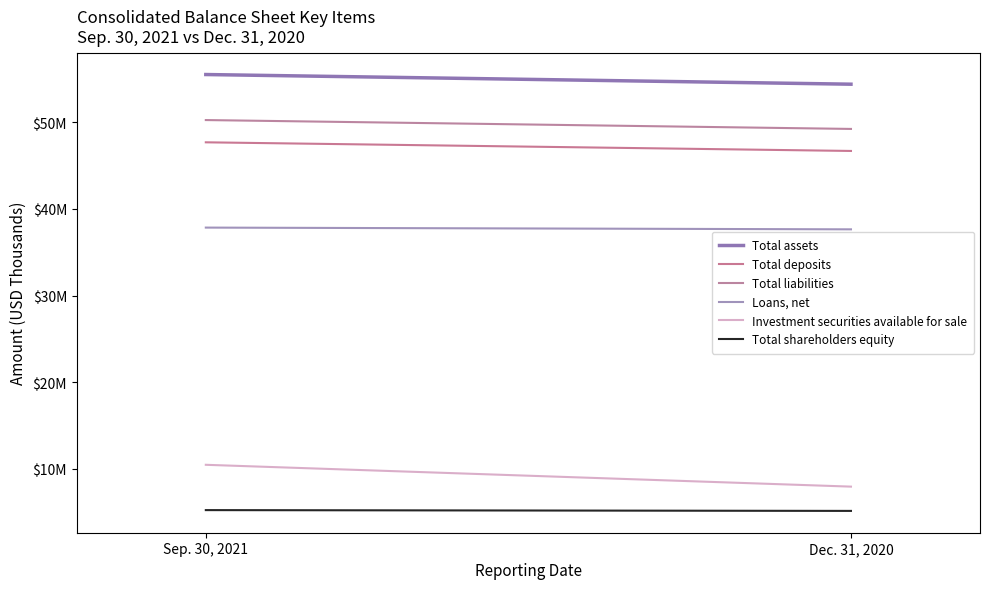

What is the difference between the maximum and minimum values in the Total shareholders equity series?

91468